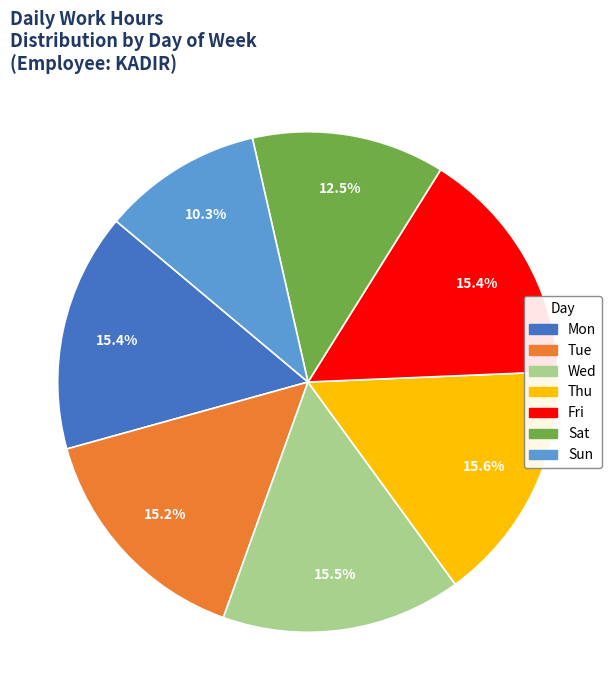

Is there a majority slice in this chart?

No